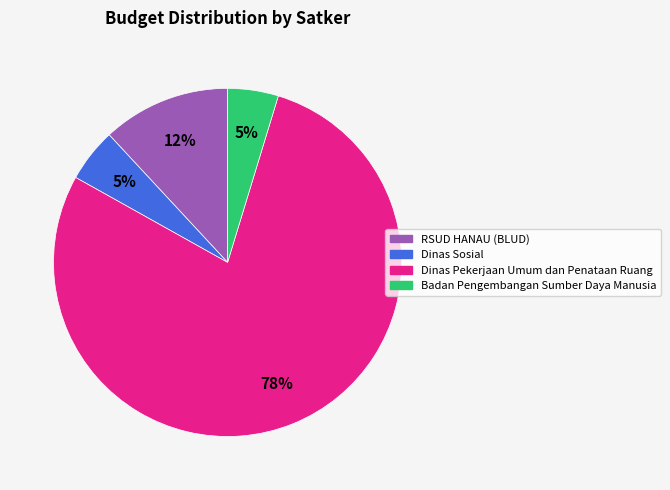

Is Badan Pengembangan Sumber Daya Manusia the majority of the pie?

No